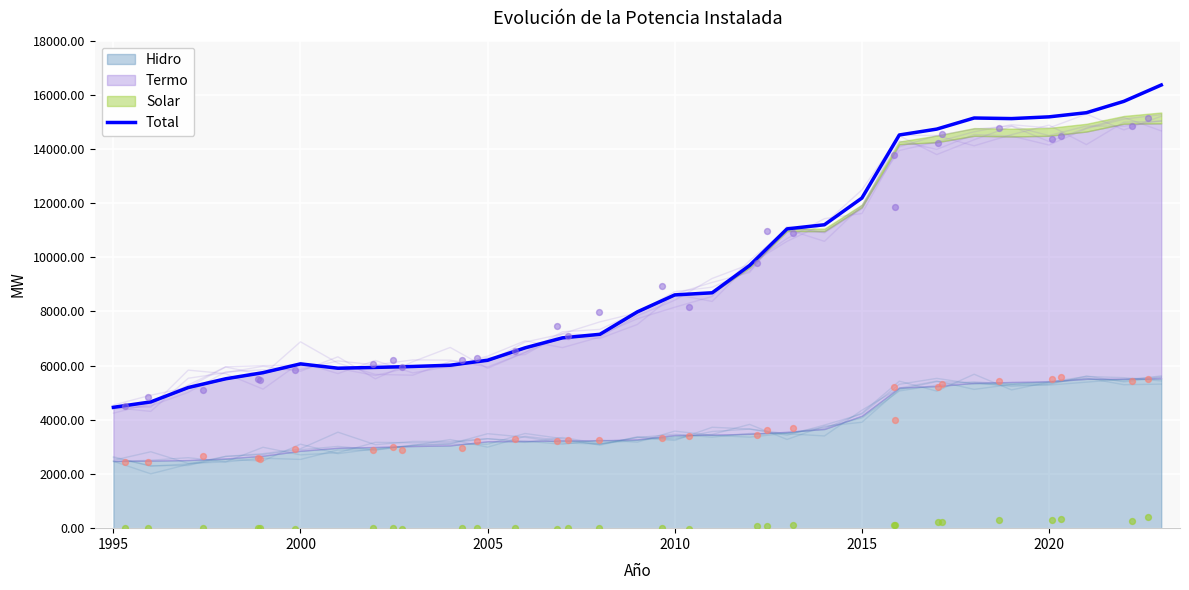

What is the lowest value of the Total series?

4461.7